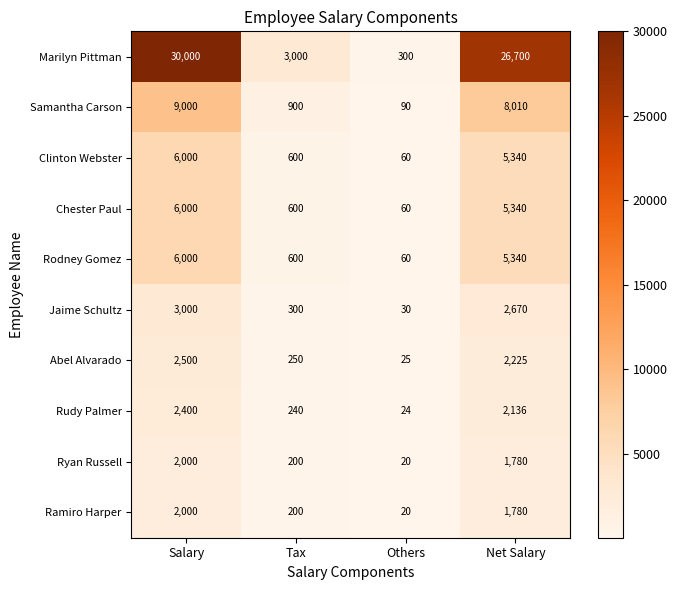

At which label is Rudy Palmer closest to 1212?

Net Salary